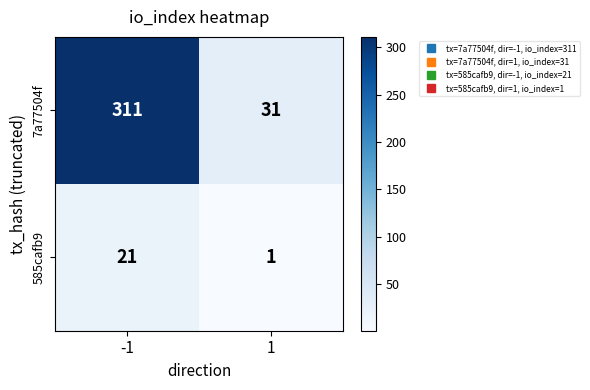

Reading left to right, list all the values displayed in this chart.

7a77504f: 311	31
585cafb9: 21	1